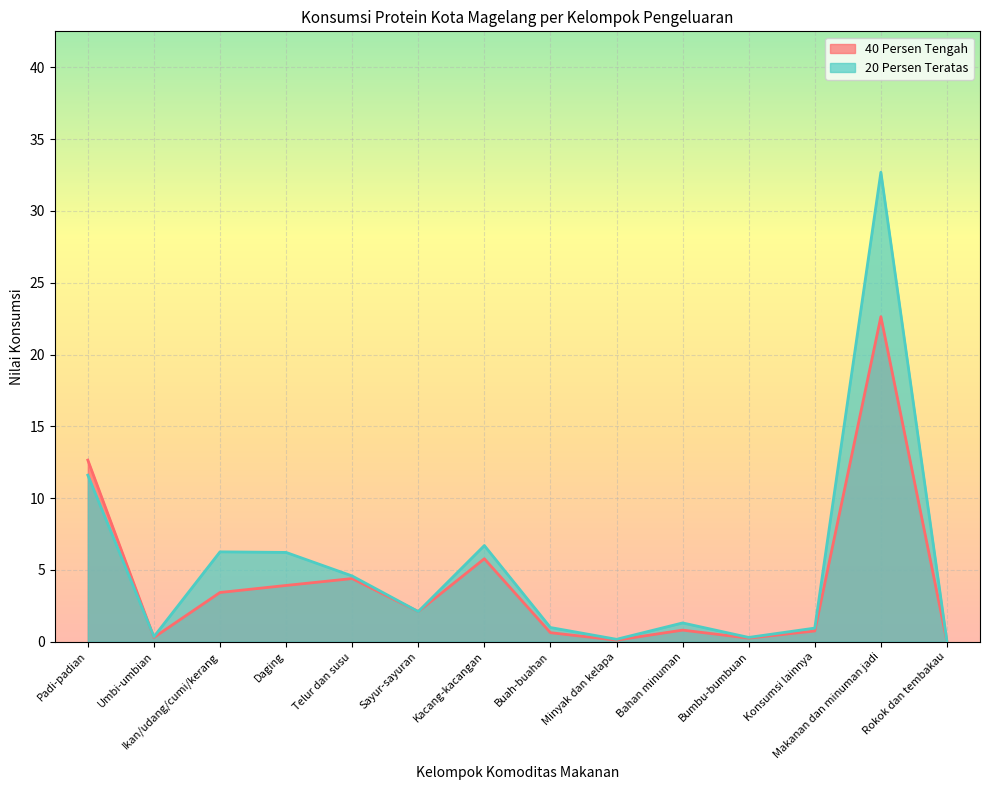

At Rokok dan tembakau, list the series in order from largest to smallest.

40 Persen Tengah, 20 Persen Teratas